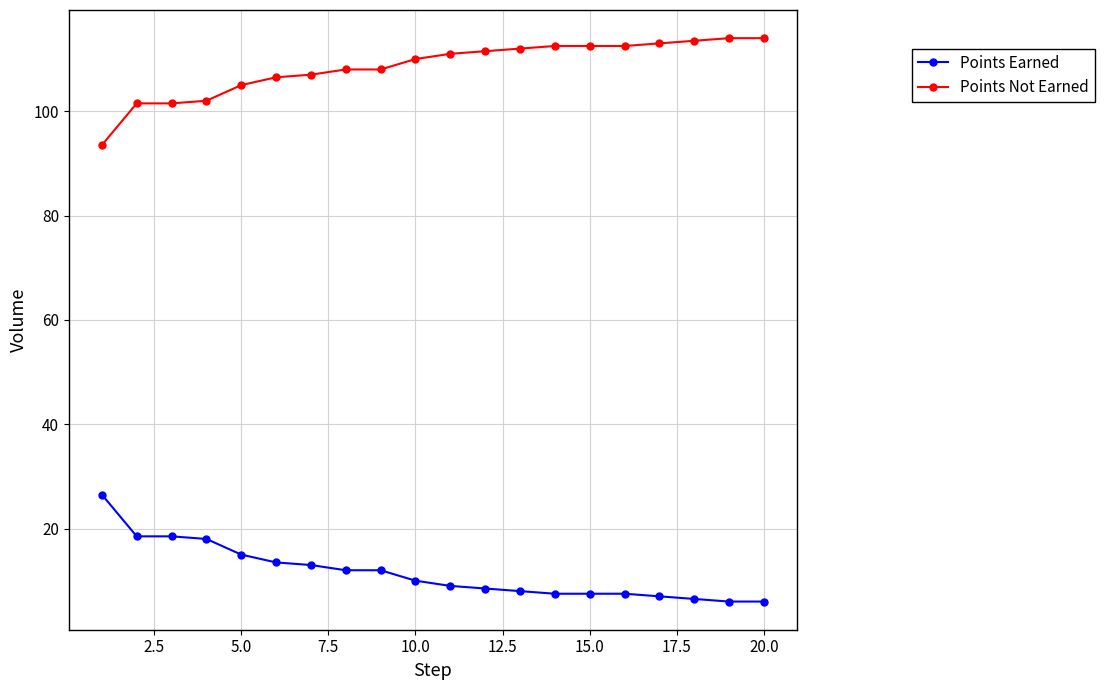

Does the chart display data point markers on the line(s)?

Yes